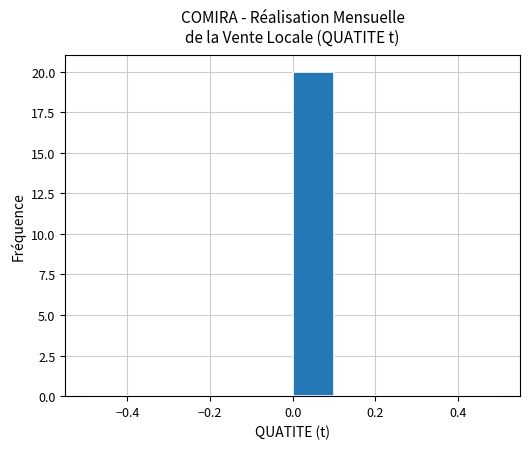

Which range on the x-axis has the tallest bar?

0.0 to 0.1